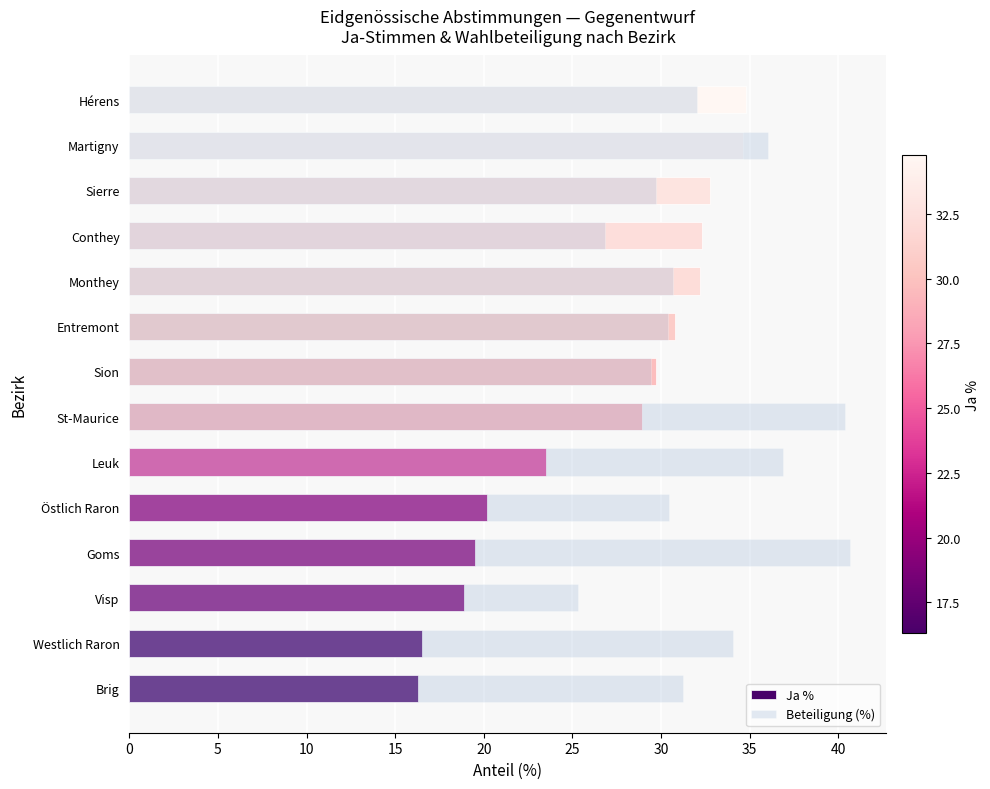

At how many categories does at least one series exceed 24?

14